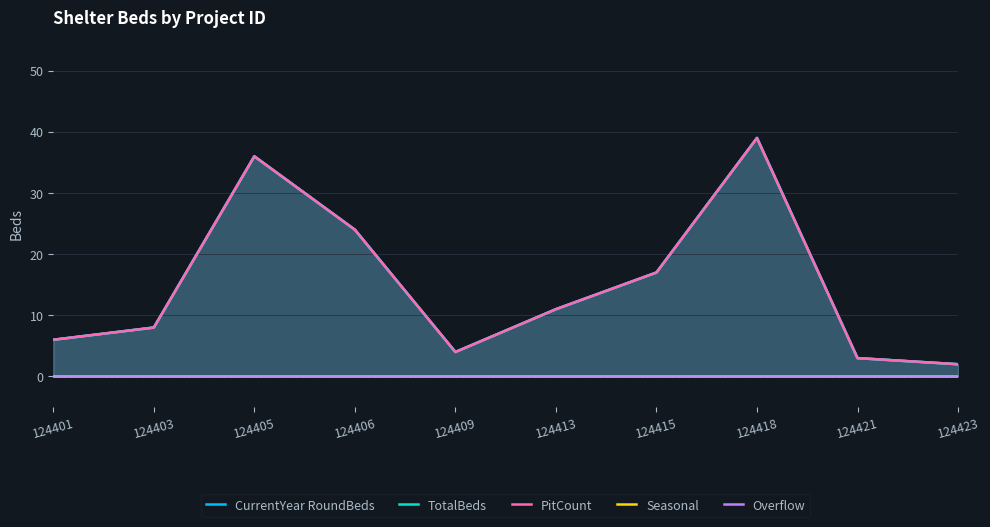

Which has a higher value, 124403 or 124405?

124405